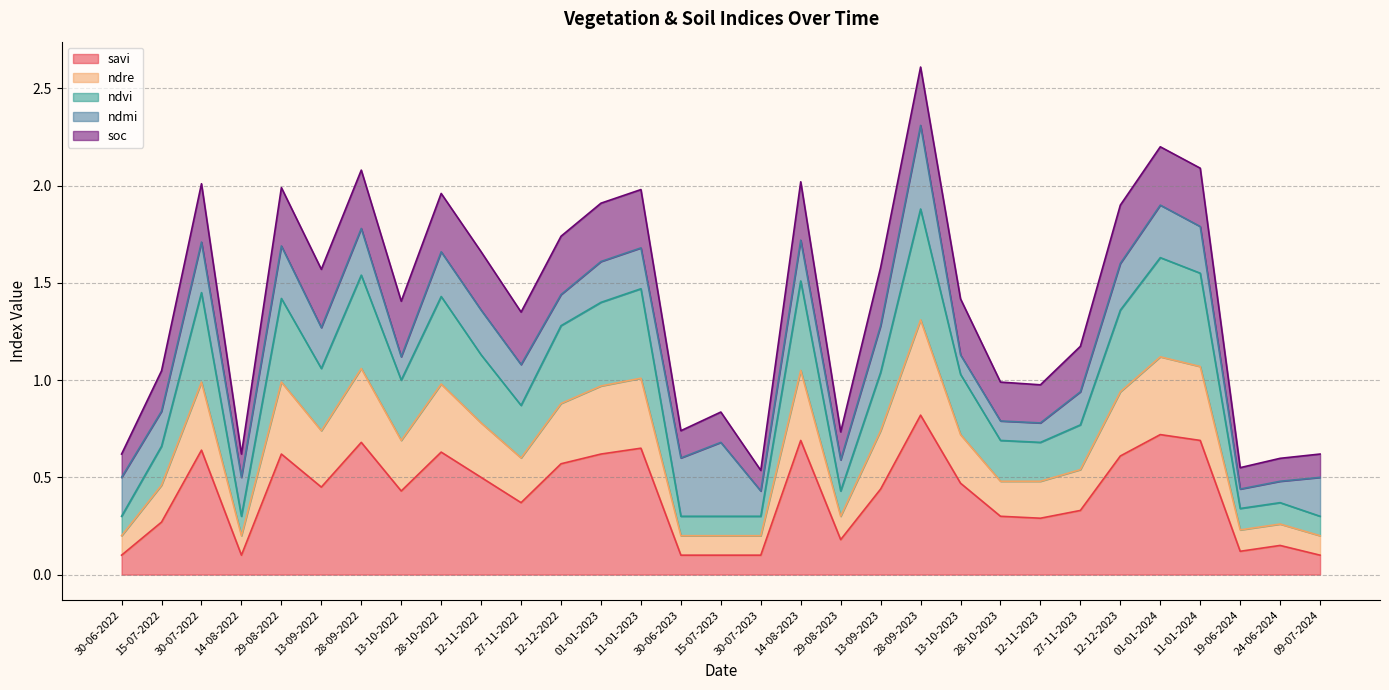

True or false: savi and ndvi intersect in this chart.

False